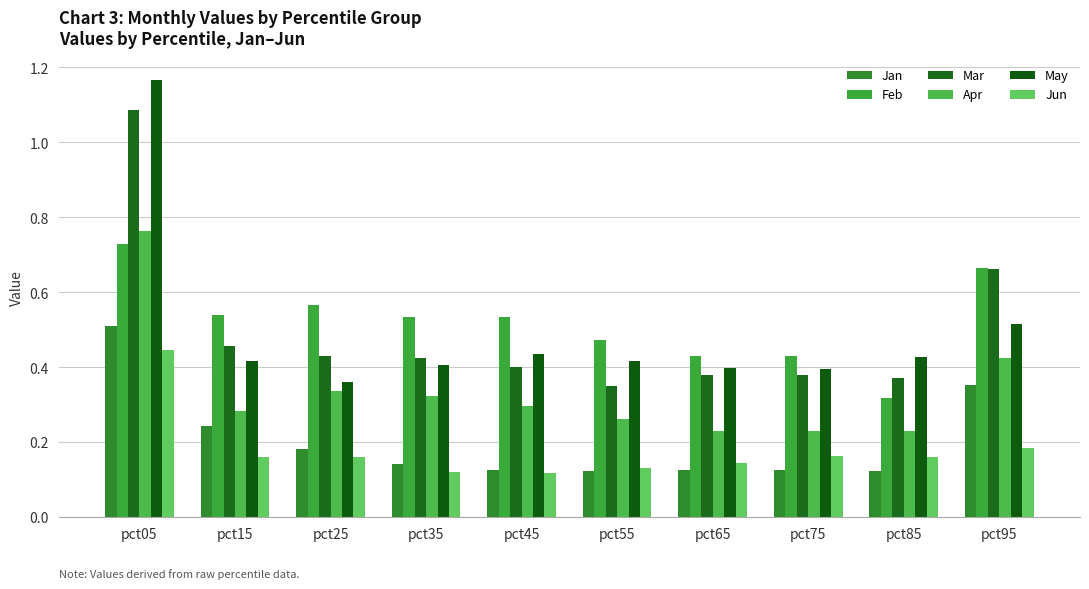

Reading right to left, what are all the values shown in this chart?

Jan: pct95=0.4	pct85=0.1	pct75=0.1	pct65=0.1	pct55=0.1	pct45=0.1	pct35=0.1	pct25=0.2	pct15=0.2	pct05=0.5
Feb: pct95=0.7	pct85=0.3	pct75=0.4	pct65=0.4	pct55=0.5	pct45=0.5	pct35=0.5	pct25=0.6	pct15=0.5	pct05=0.7
Mar: pct95=0.7	pct85=0.4	pct75=0.4	pct65=0.4	pct55=0.4	pct45=0.4	pct35=0.4	pct25=0.4	pct15=0.5	pct05=1.1
Apr: pct95=0.4	pct85=0.2	pct75=0.2	pct65=0.2	pct55=0.3	pct45=0.3	pct35=0.3	pct25=0.3	pct15=0.3	pct05=0.8
May: pct95=0.5	pct85=0.4	pct75=0.4	pct65=0.4	pct55=0.4	pct45=0.4	pct35=0.4	pct25=0.4	pct15=0.4	pct05=1.2
Jun: pct95=0.2	pct85=0.2	pct75=0.2	pct65=0.1	pct55=0.1	pct45=0.1	pct35=0.1	pct25=0.2	pct15=0.2	pct05=0.4